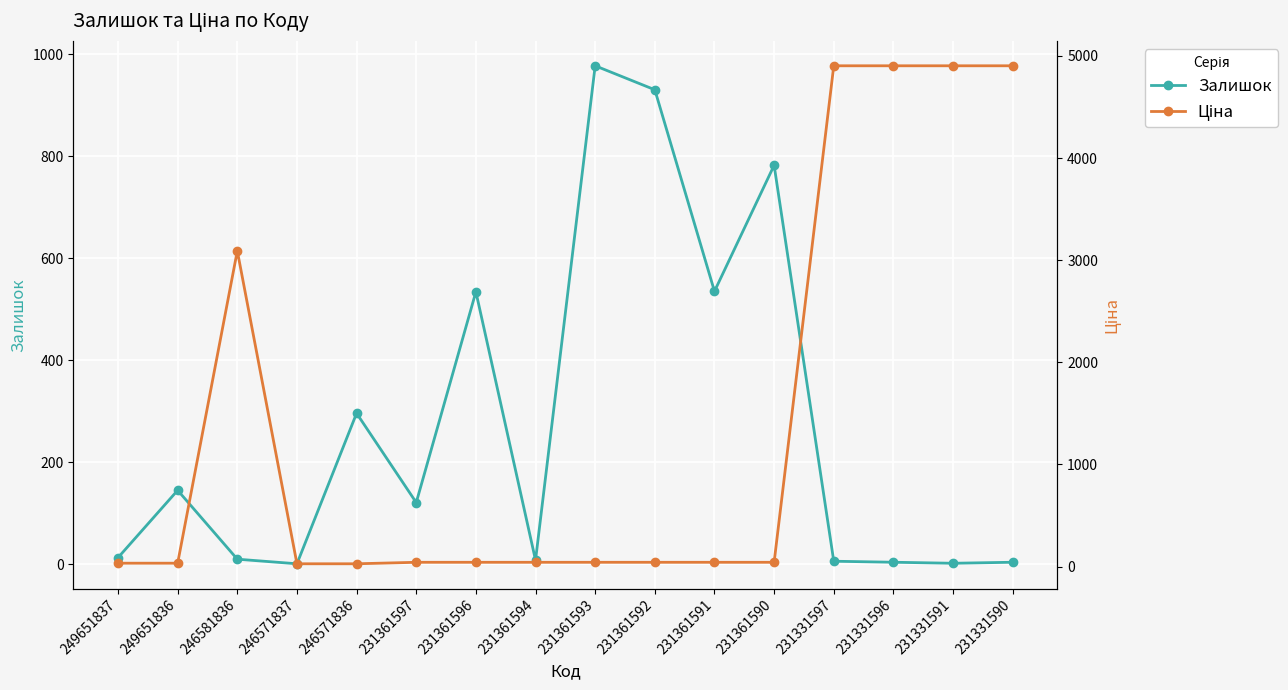

At which label is Ціна closest to 2465?

246581836